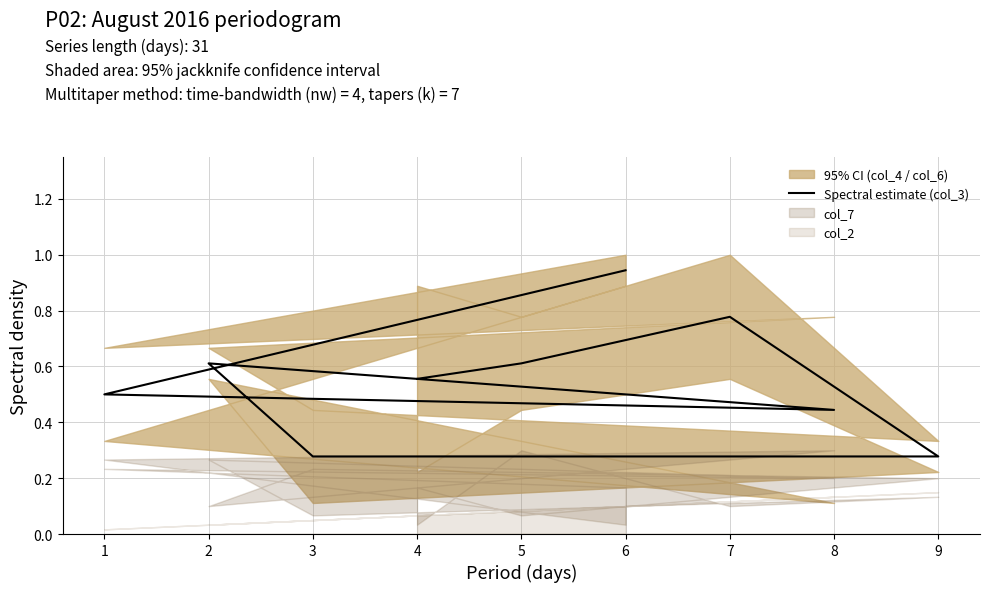

What is the value of the 8th point from the left?

0.5